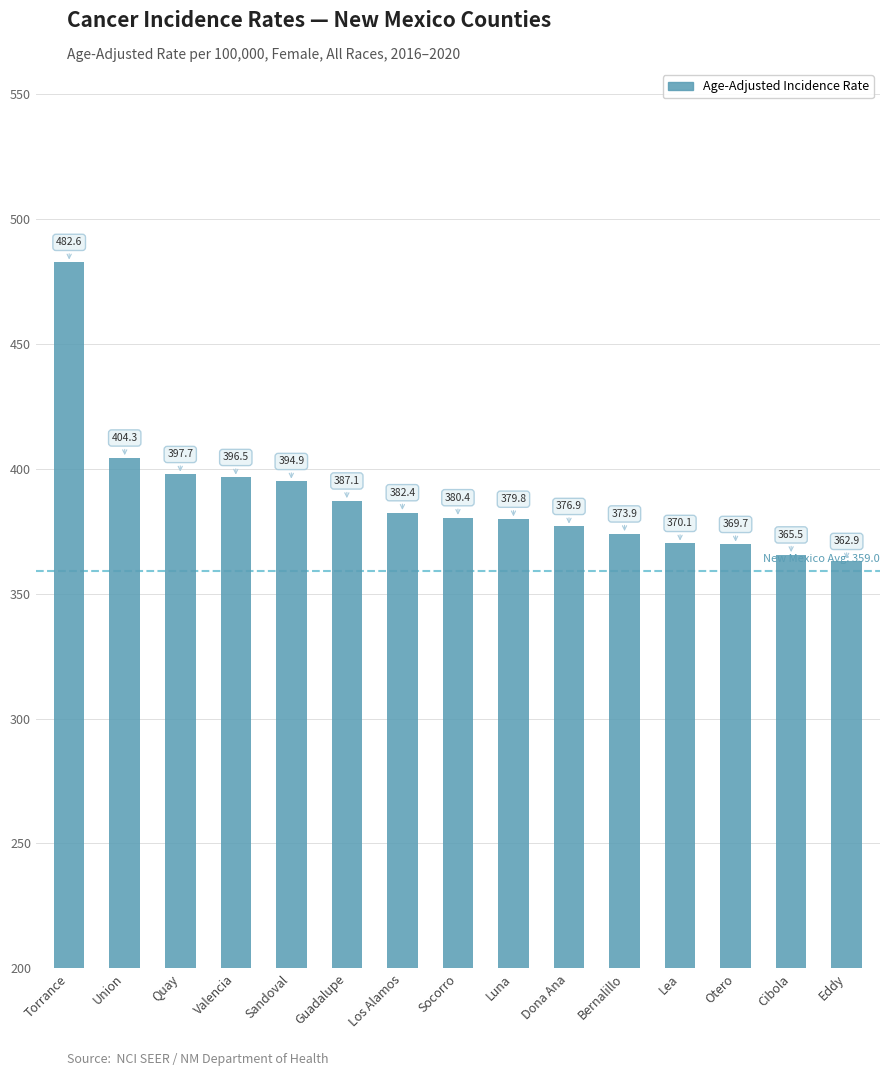

Rank the categories by value from lowest to highest.

Eddy, Cibola, Otero, Lea, Bernalillo, Dona Ana, Luna, Socorro, Los Alamos, Guadalupe, Sandoval, Valencia, Quay, Union, Torrance